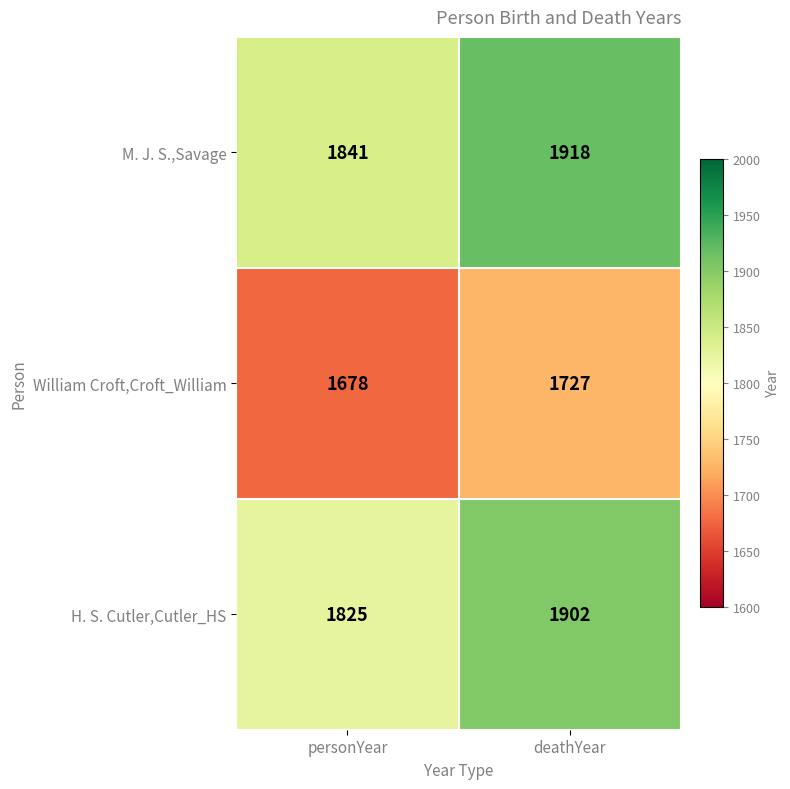

The value of William Croft,Croft_William at personYear is 2485. True or false?

False